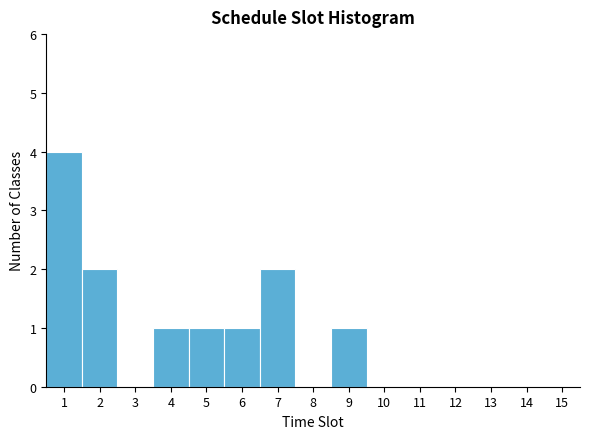

Reading left to right, transcribe this chart: for each bar, give the range it covers on the x-axis and its height. The values are not printed on the chart, so give them approximately, as read against the axis.

0.5 to 1.5: 4
1.5 to 2.5: 2
2.5 to 3.5: 0
3.5 to 4.5: 1
4.5 to 5.5: 1
5.5 to 6.5: 1
6.5 to 7.5: 2
7.5 to 8.5: 0
8.5 to 9.5: 1
9.5 to 10.5: 0
10.5 to 11.5: 0
11.5 to 12.5: 0
12.5 to 13.5: 0
13.5 to 14.5: 0
14.5 to 15.5: 0